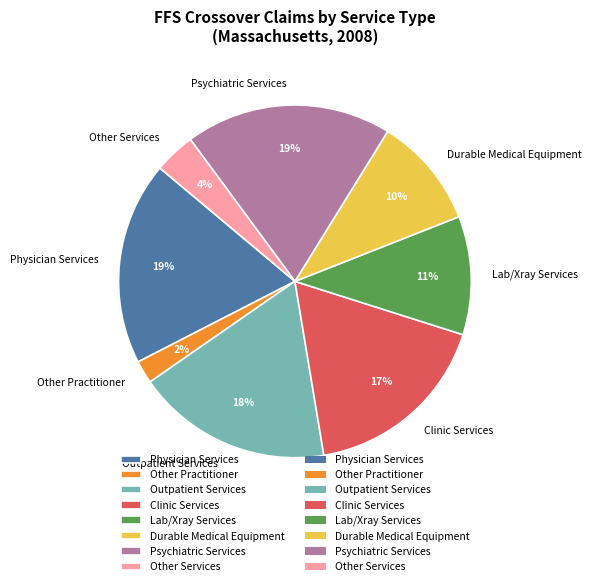

Which has a higher value, Lab/Xray Services or Psychiatric Services?

Psychiatric Services